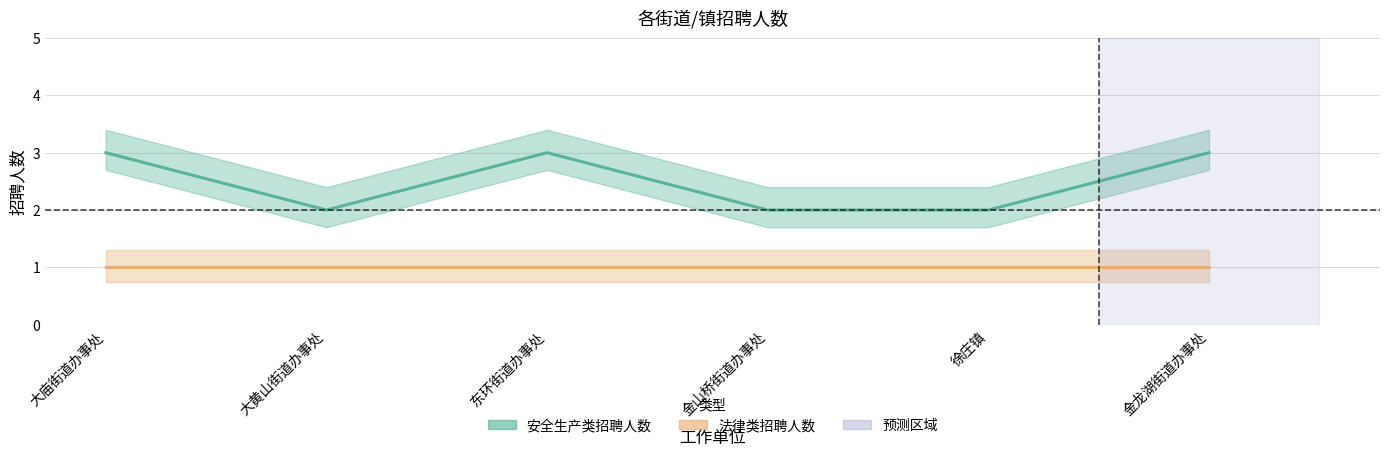

Does the chart display data point markers on the line(s)?

No